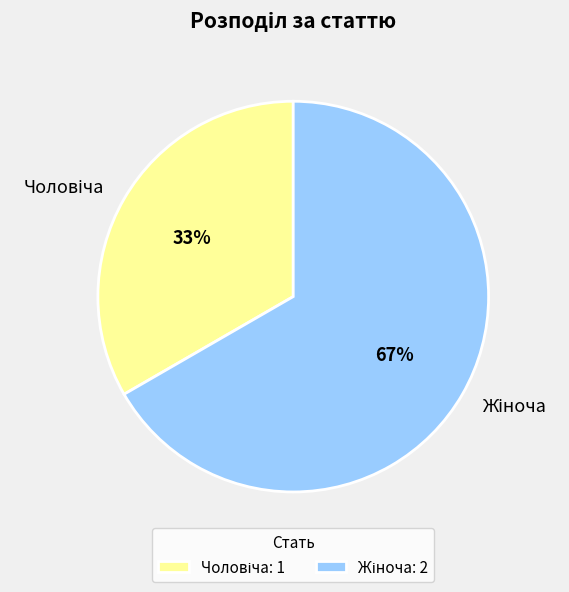

To the nearest percent, what is the average slice percentage?

50%